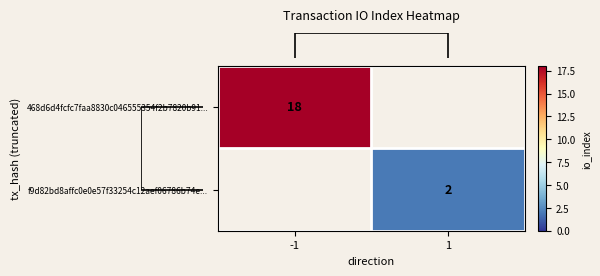

Rank the categories by row_1 value from highest to lowest.

-1, 1